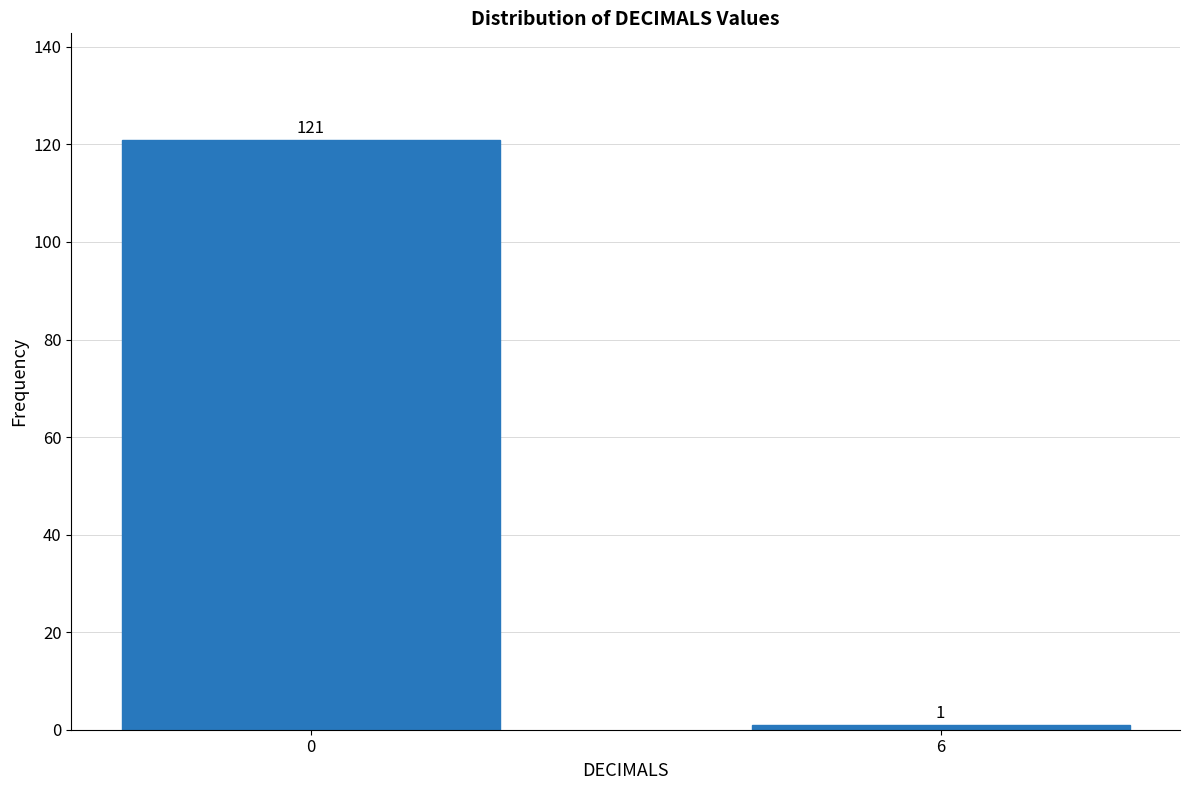

Reading right to left, what are all the values shown in this chart?

6=1	0=121